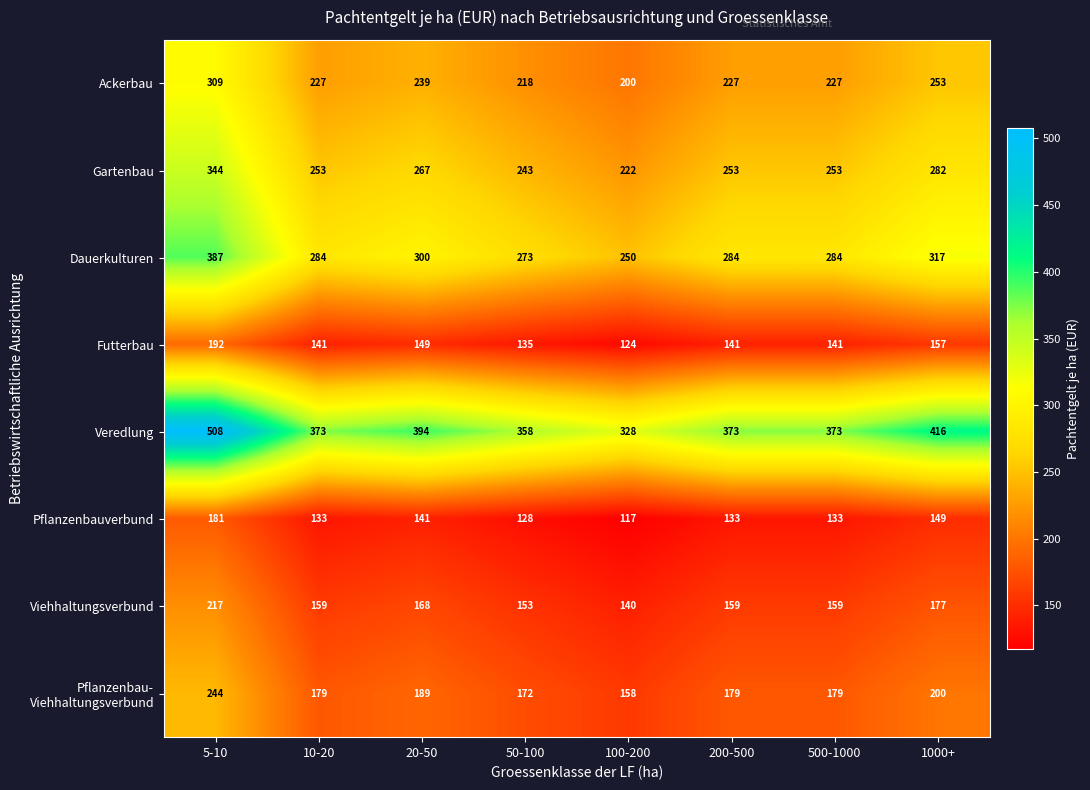

At how many categories does at least one series exceed 174?

8